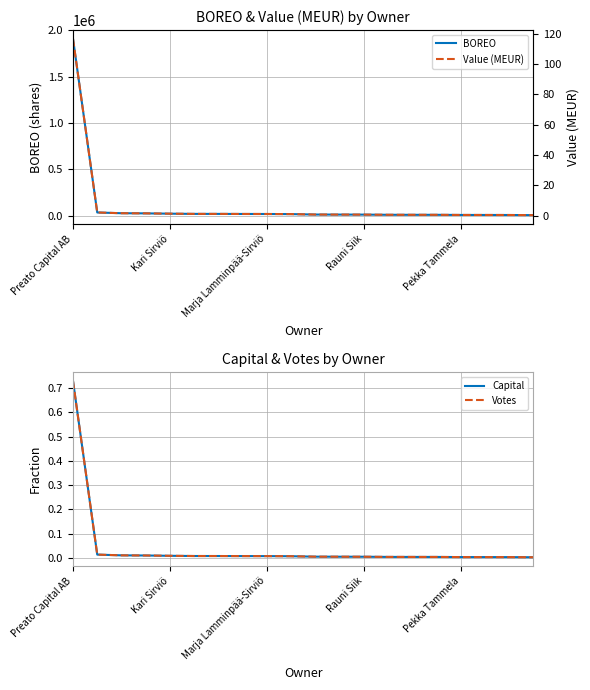

What is the spread (max minus min) of values at Kari Sirviö?

35200.0